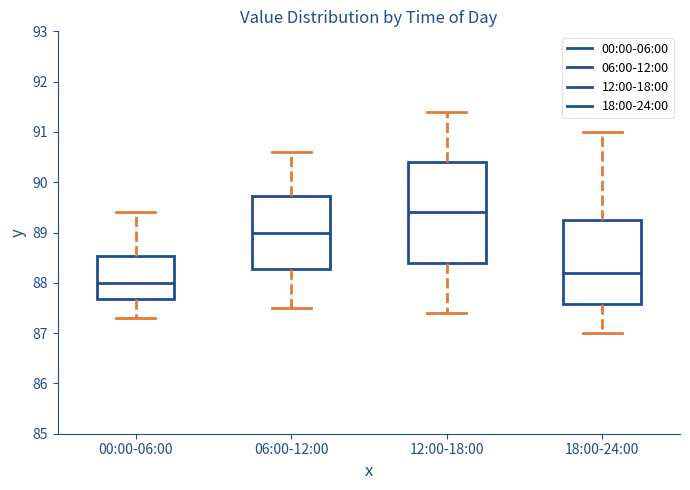

Which box is the tallest, from its lower edge to its upper edge?

12:00-18:00